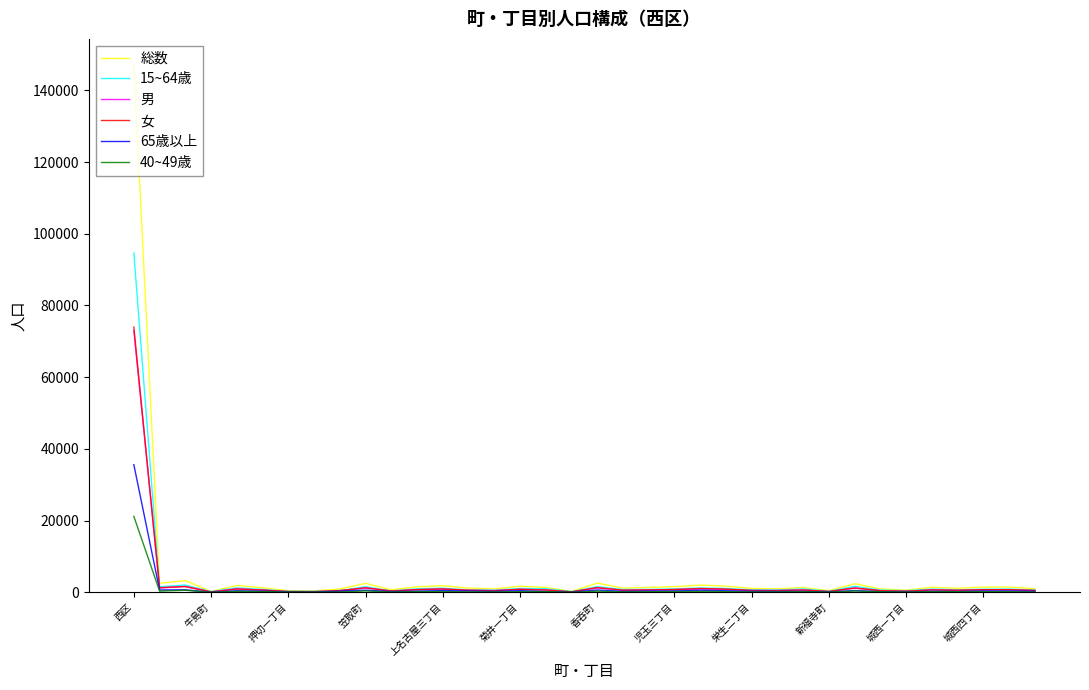

Does the chart have visible grid lines?

No